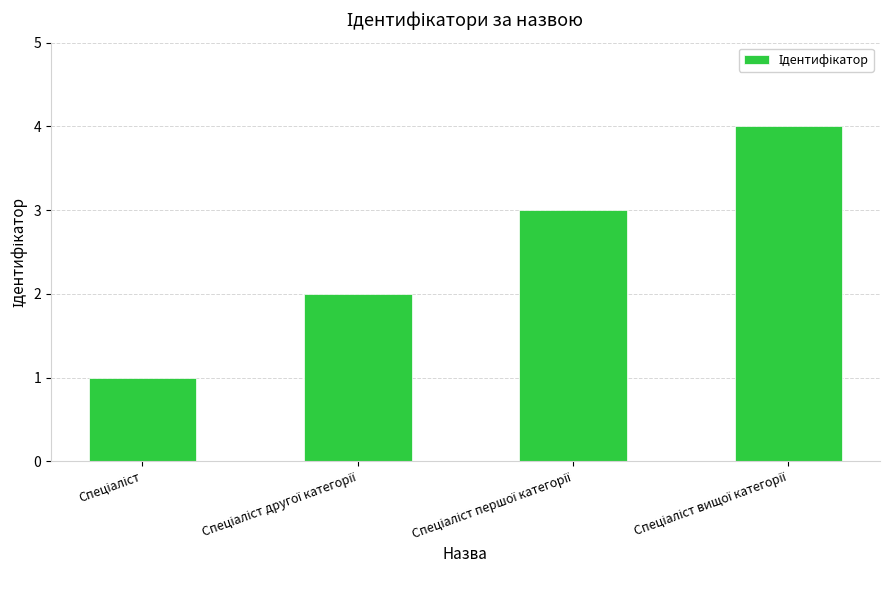

What is the sum of all values?

10